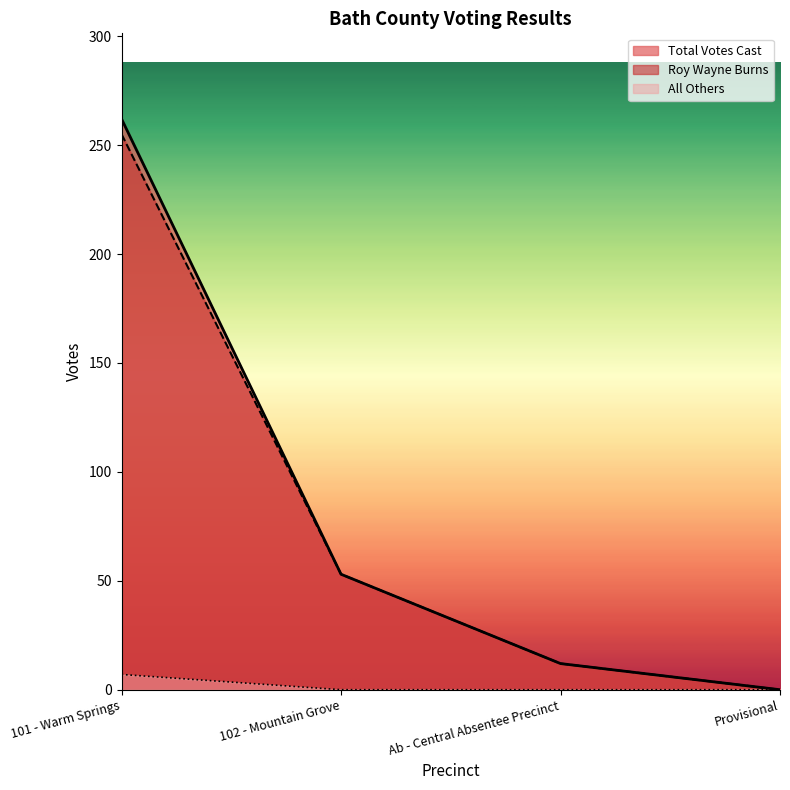

What is the average value of the All Others series?

2